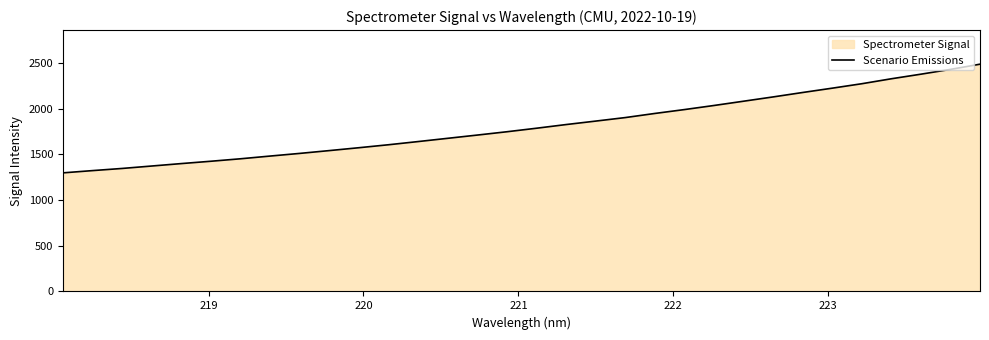

What is the greatest value displayed?

2488.6